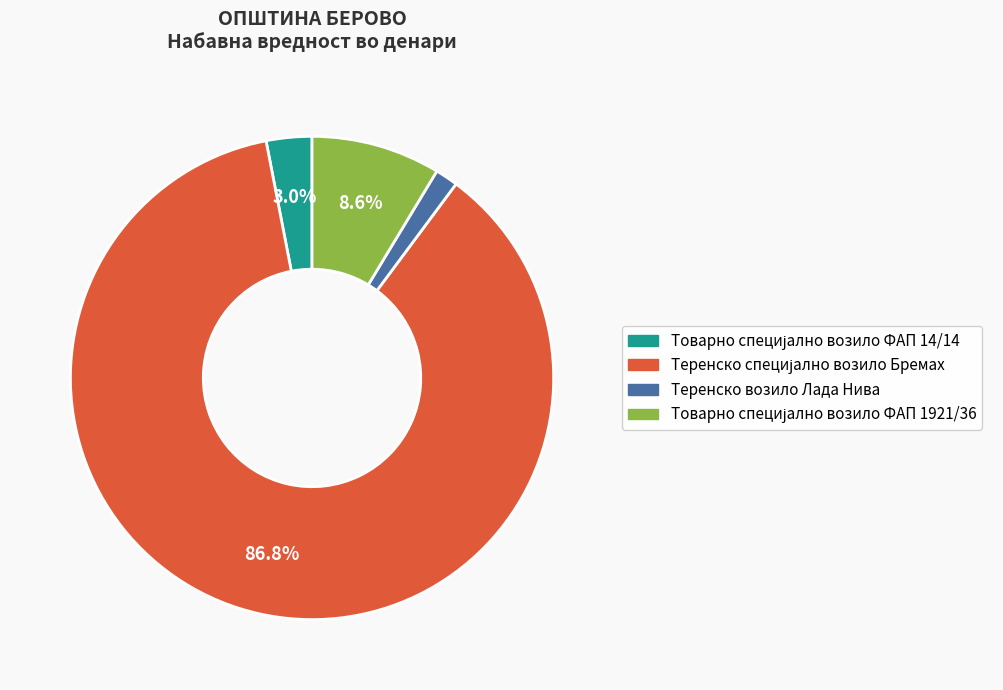

Is there a majority slice in this chart?

Yes